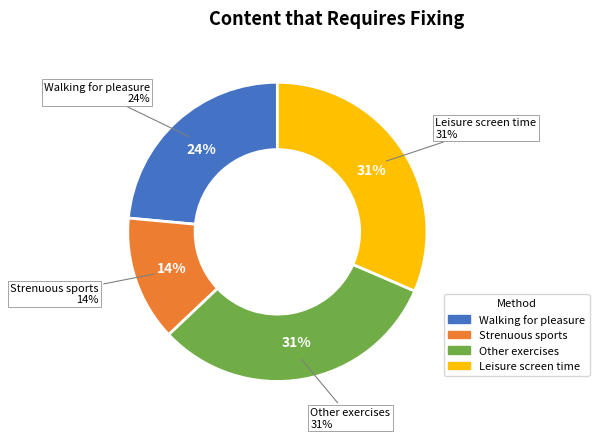

How many slices are in this pie chart?

4